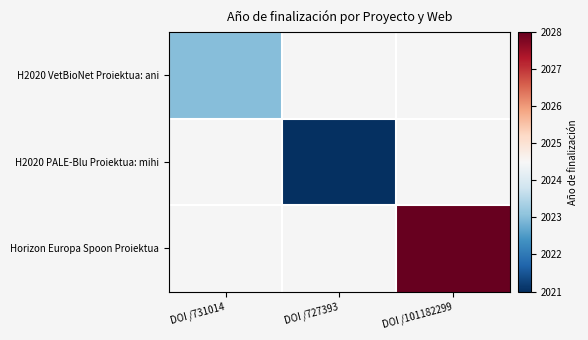

Count the number of data series in this chart.

3